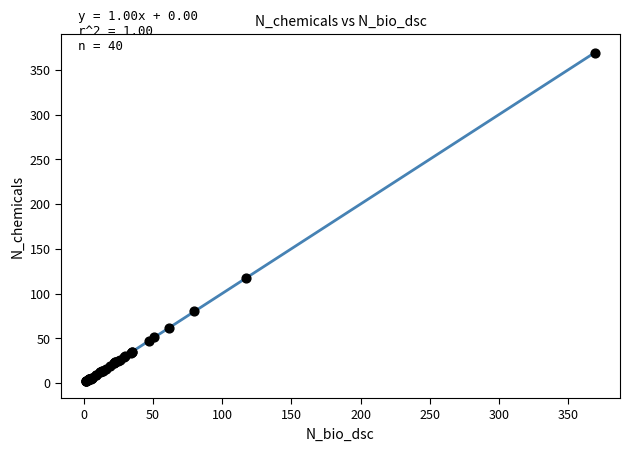

What Y value in the scatter plot is closest to 185?

117